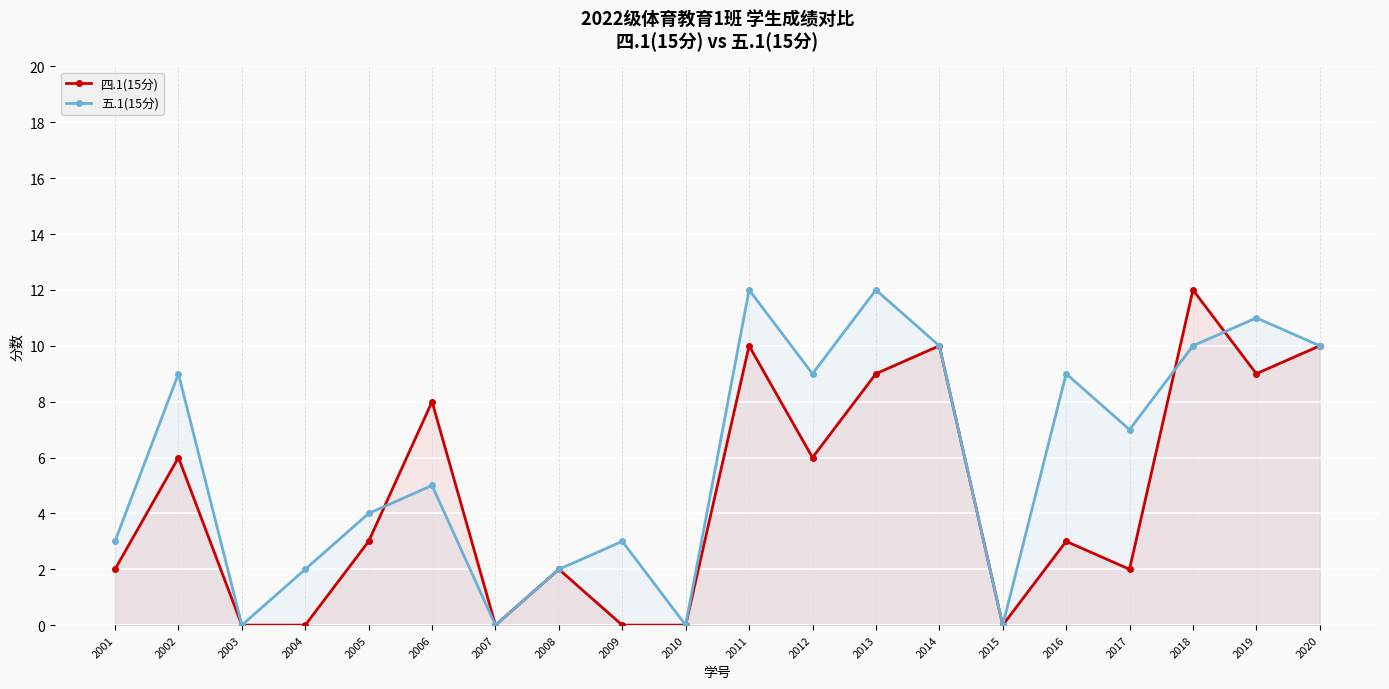

How many values in the 四.1(15分) series exceed 3?

9